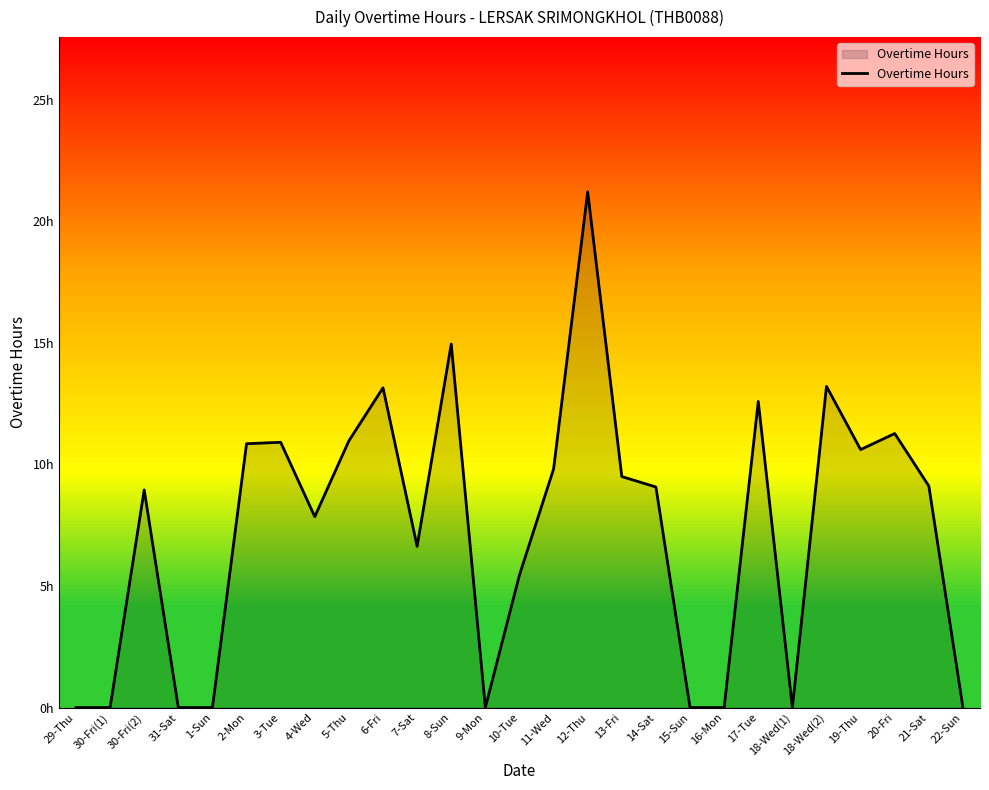

Is this an area chart (filled region under the line)?

Yes